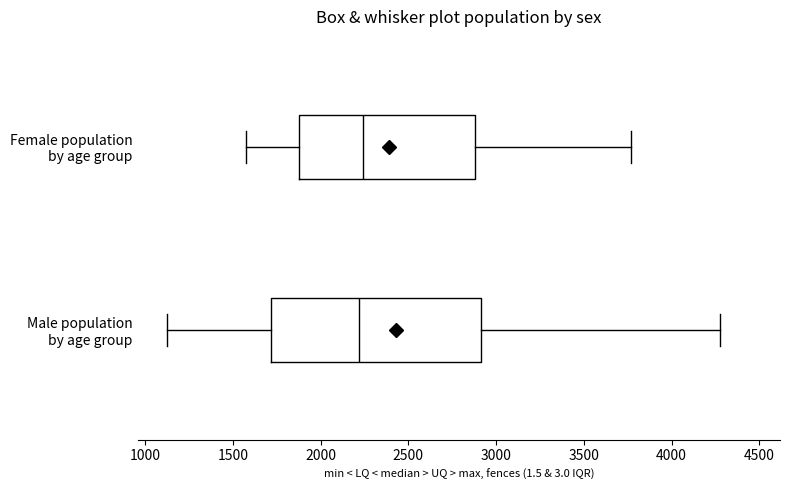

Reading bottom to top, transcribe this box plot: for each box, give where its median line is, the range the box spans, and where its two whiskers end, as read against the x-axis. The values are not printed on the chart, so give them approximately, as read against the axis.

Male population by age group: median 2200, box 1700 to 2900, whiskers 1150 to 4300
Female population by age group: median 2250, box 1900 to 2900, whiskers 1550 to 3750